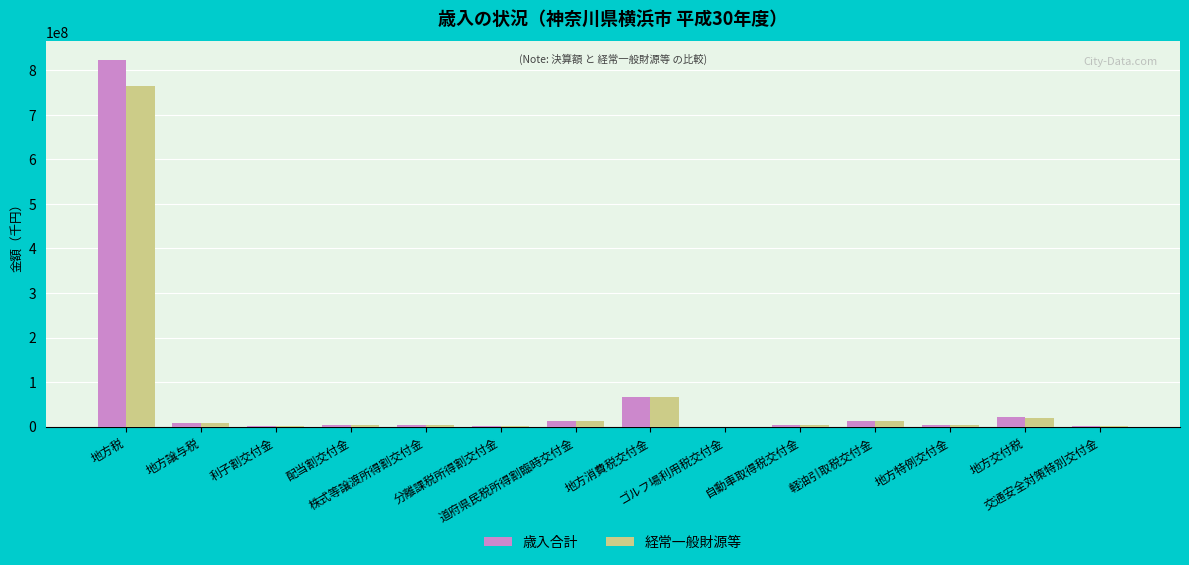

Which category has the lowest value across all series?

ゴルフ場利用税交付金